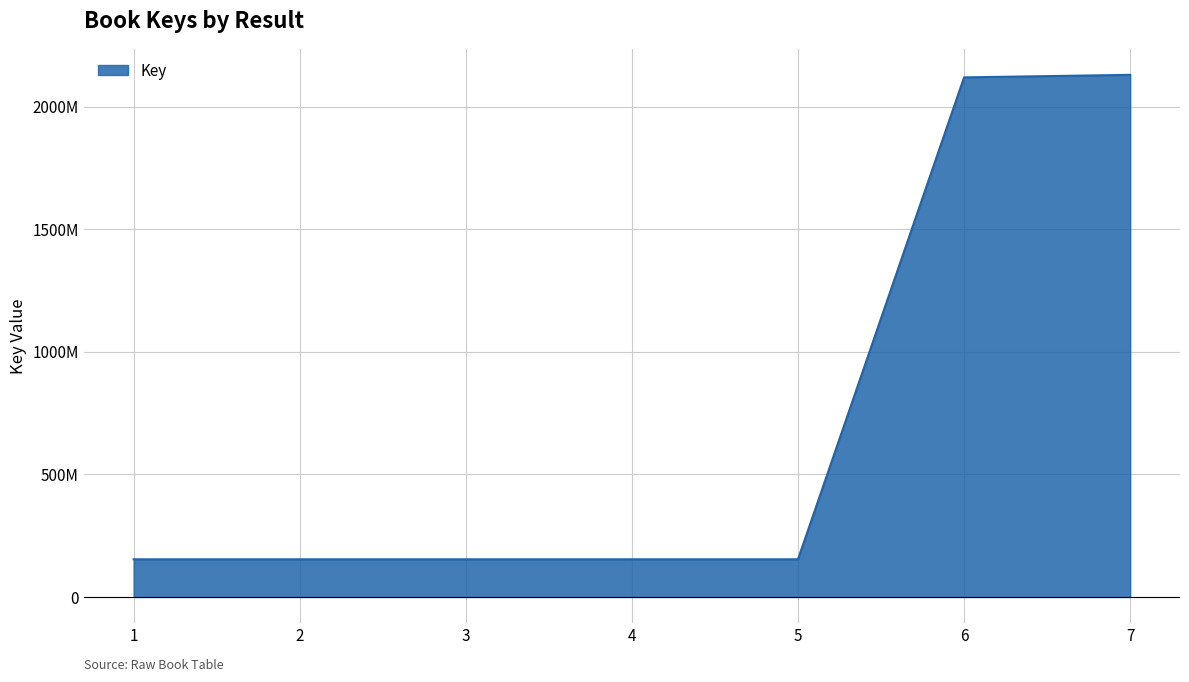

Does the chart display data point markers on the line(s)?

No